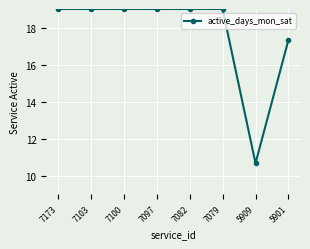

Which has a higher value, 5901 or 7100?

7100